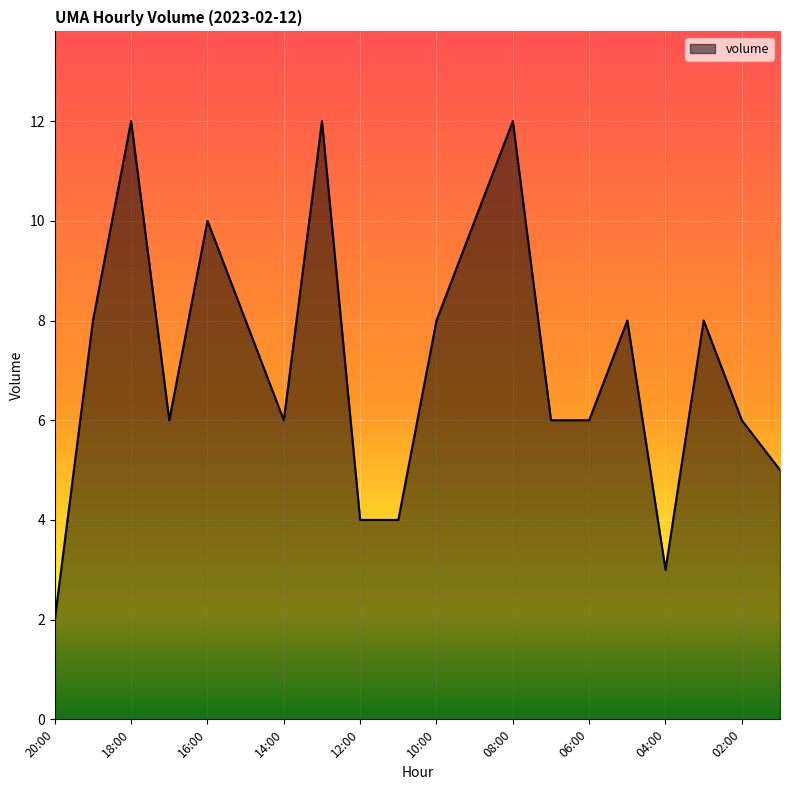

Does the chart have visible grid lines?

Yes